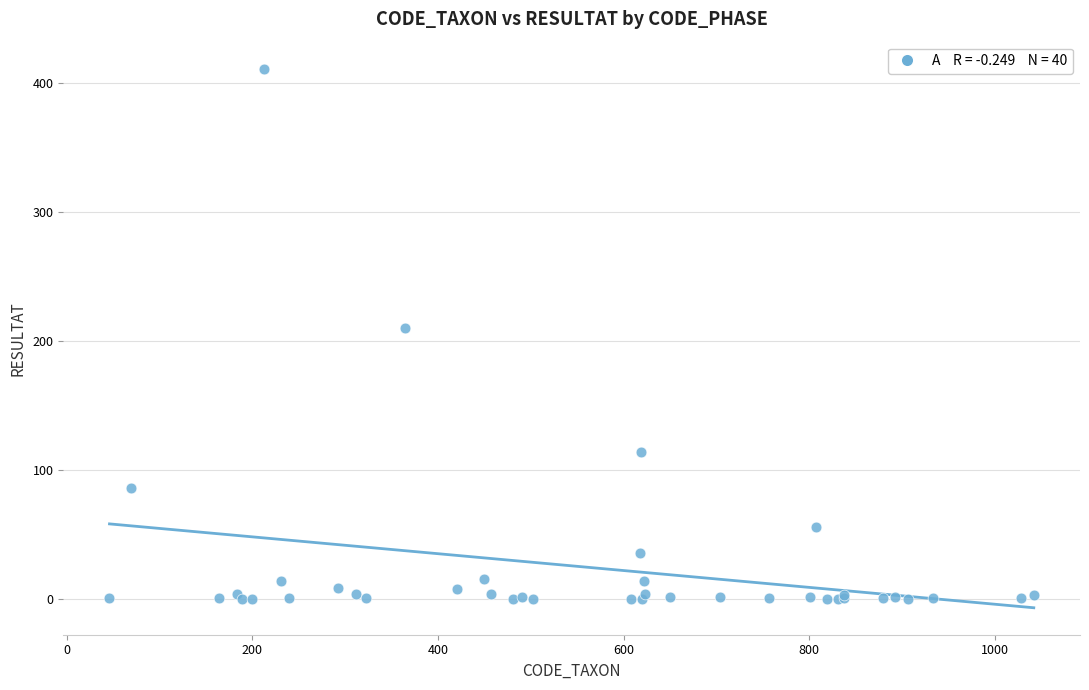

What Y value in the scatter plot is closest to 205?

210